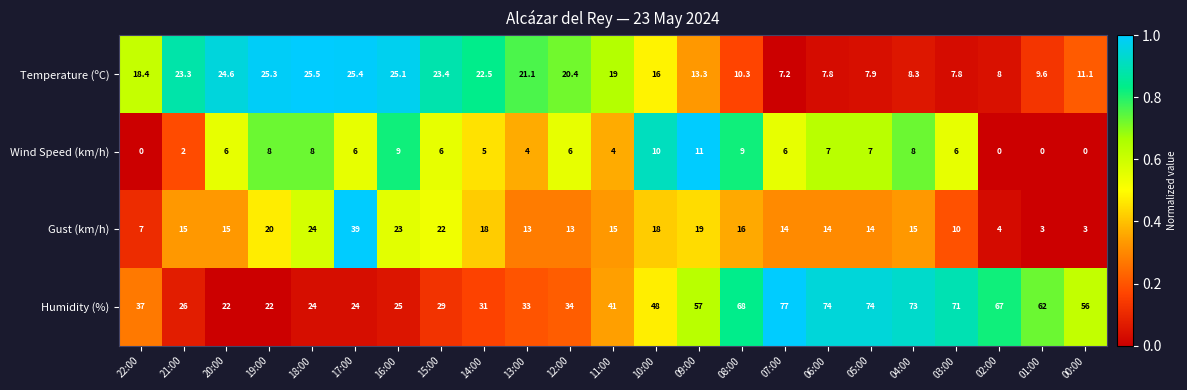

Which series has the largest total across all categories?

Humidity (%)